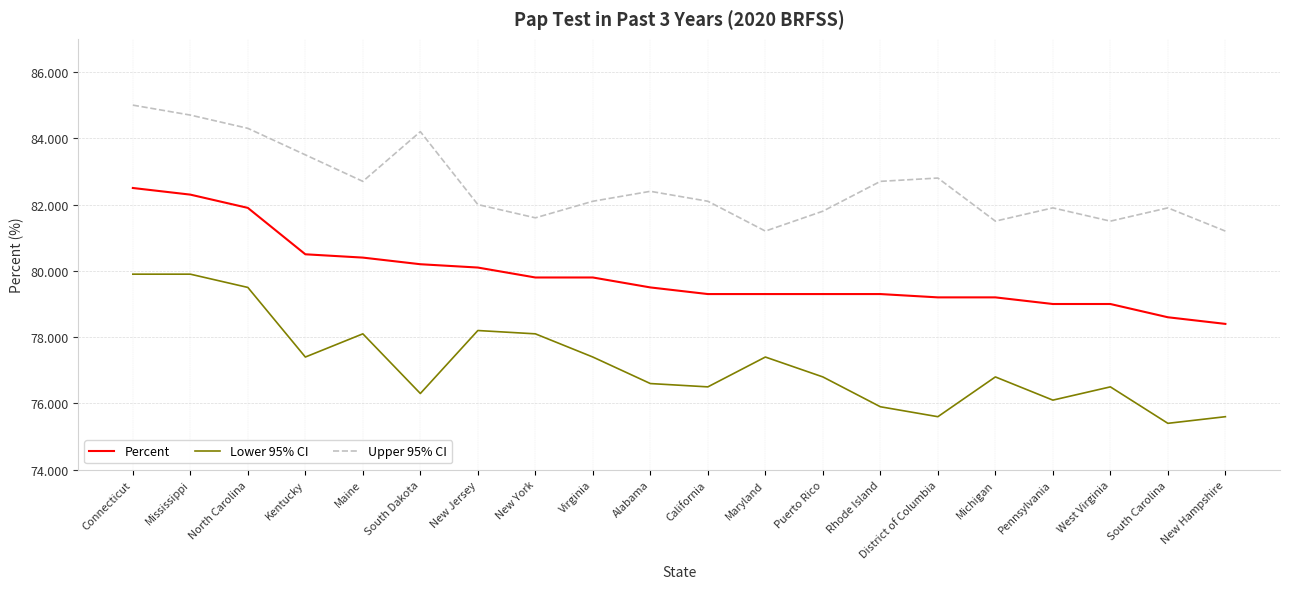

What is the total value across all series at New Jersey?

240.3